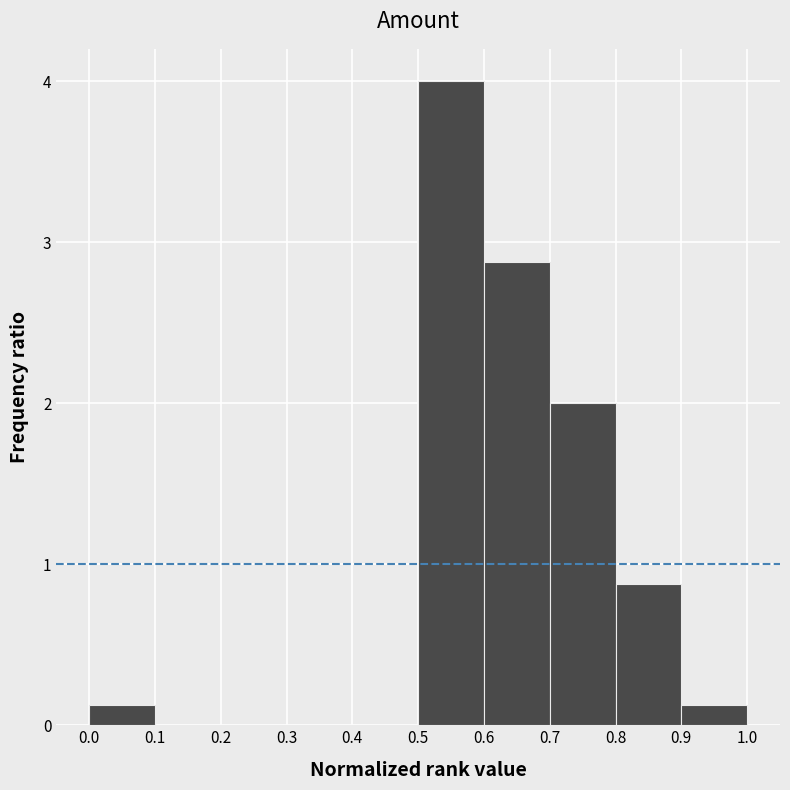

Reading left to right, transcribe this chart: for each bar, give the range it covers on the x-axis and its height. The values are not printed on the chart, so give them approximately, as read against the axis.

0.0 to 0.1: 0.1
0.1 to 0.2: 0
0.2 to 0.3: 0
0.3 to 0.4: 0
0.4 to 0.5: 0
0.5 to 0.6: 4.0
0.6 to 0.7: 2.9
0.7 to 0.8: 2.0
0.8 to 0.9: 0.9
0.9 to 1.0: 0.1